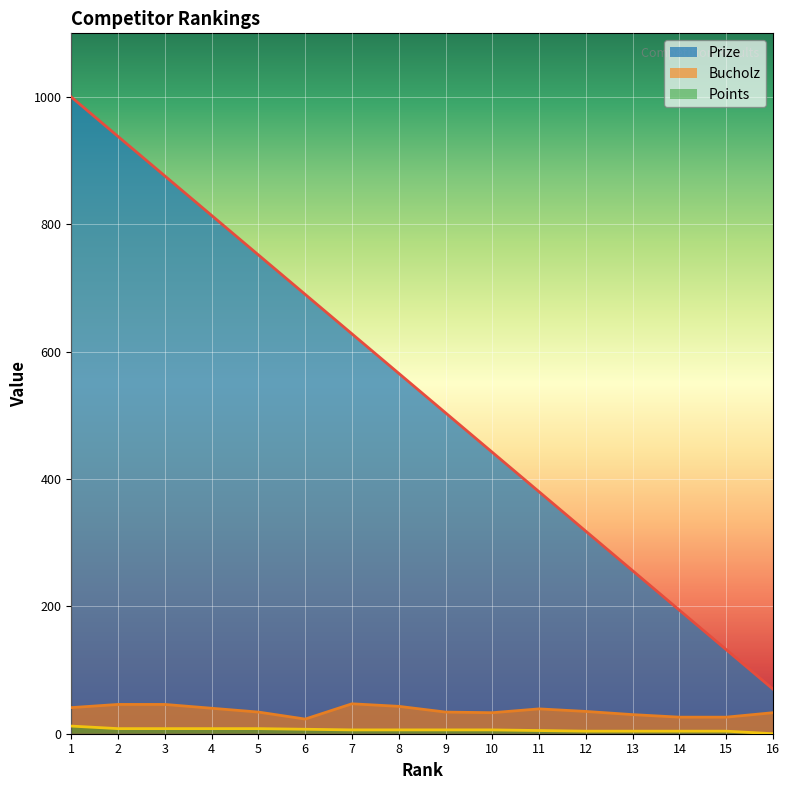

Reading left to right, list all the values displayed in this chart.

Prize: 1=1000	2=938	3=876	4=814	5=752	6=690	7=628	8=566	9=504	10=442	11=380	12=318	13=256	14=194	15=132	16=70
Bucholz: 1=41	2=46	3=46	4=40	5=34	6=23	7=47	8=43	9=34	10=33	11=39	12=35	13=30	14=26	15=26	16=33
Points: 1=12	2=8	3=8	4=8	5=8	6=7	7=6	8=6	9=6	10=6	11=5	12=4	13=4	14=4	15=4	16=0